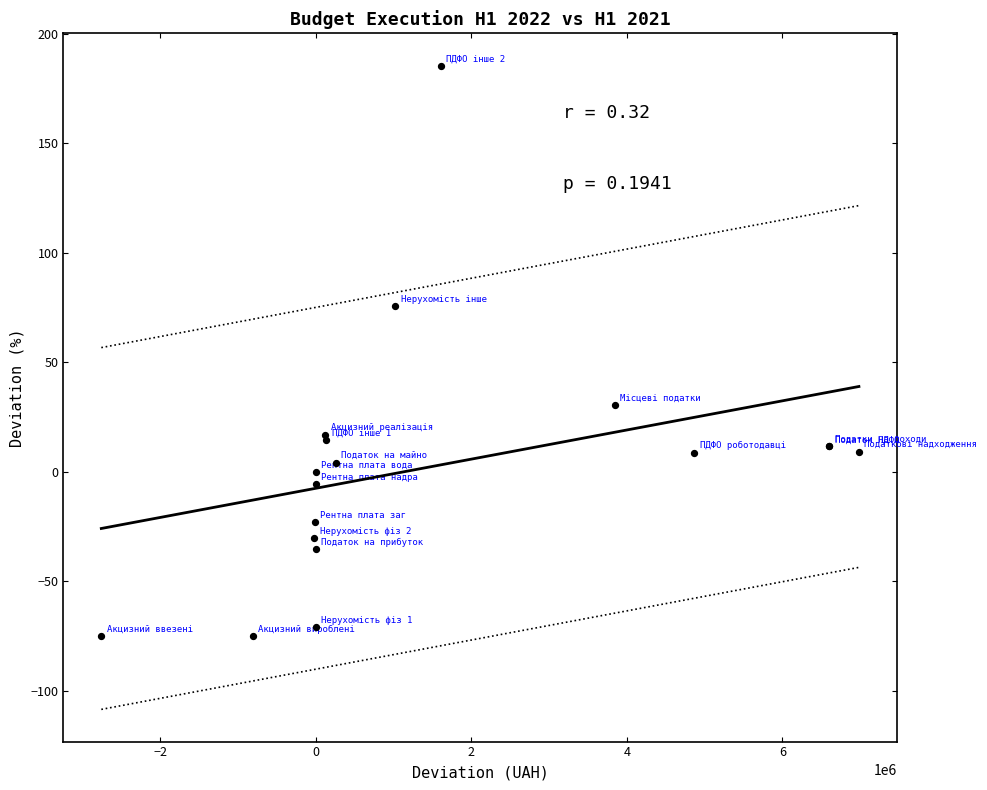

What Y value in the scatter plot is closest to 55?

75.8